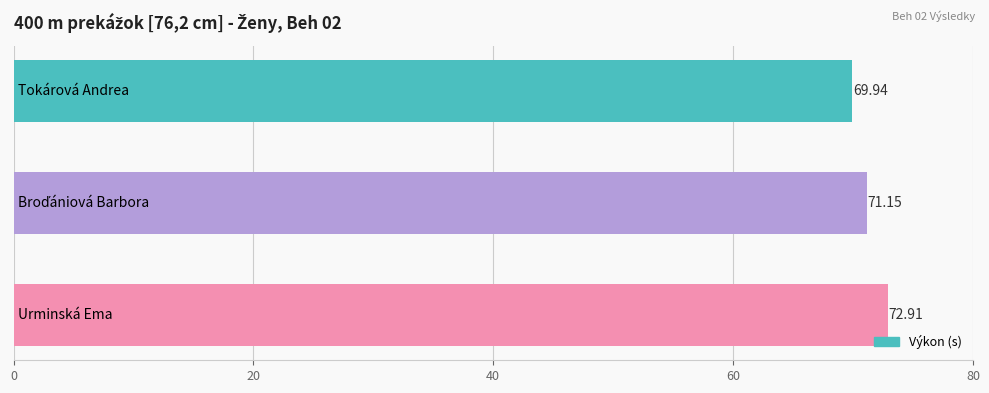

What is the average value?

71.3